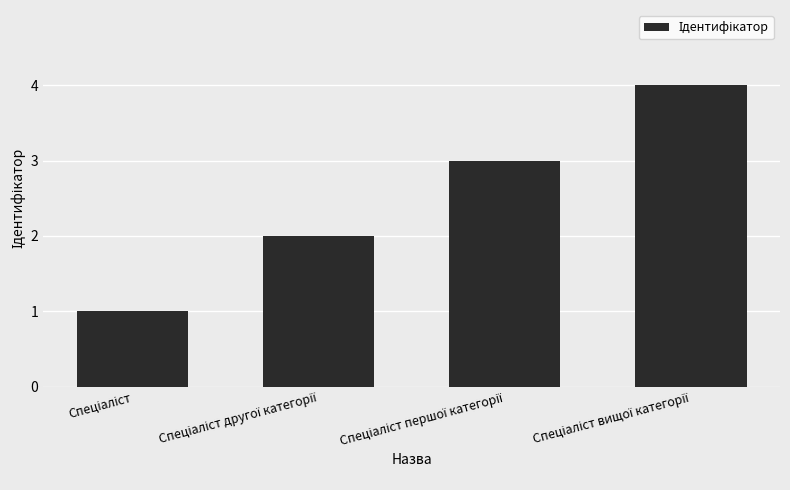

What is the smallest value displayed?

1